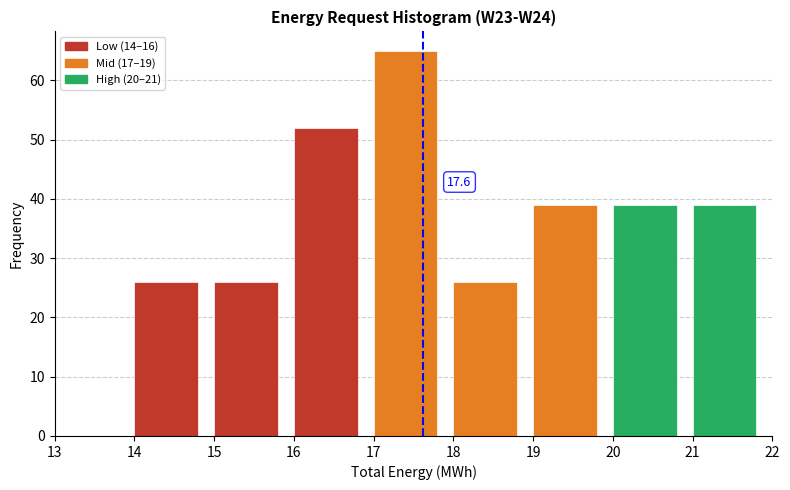

Which range on the x-axis has the tallest bar?

17 to 18